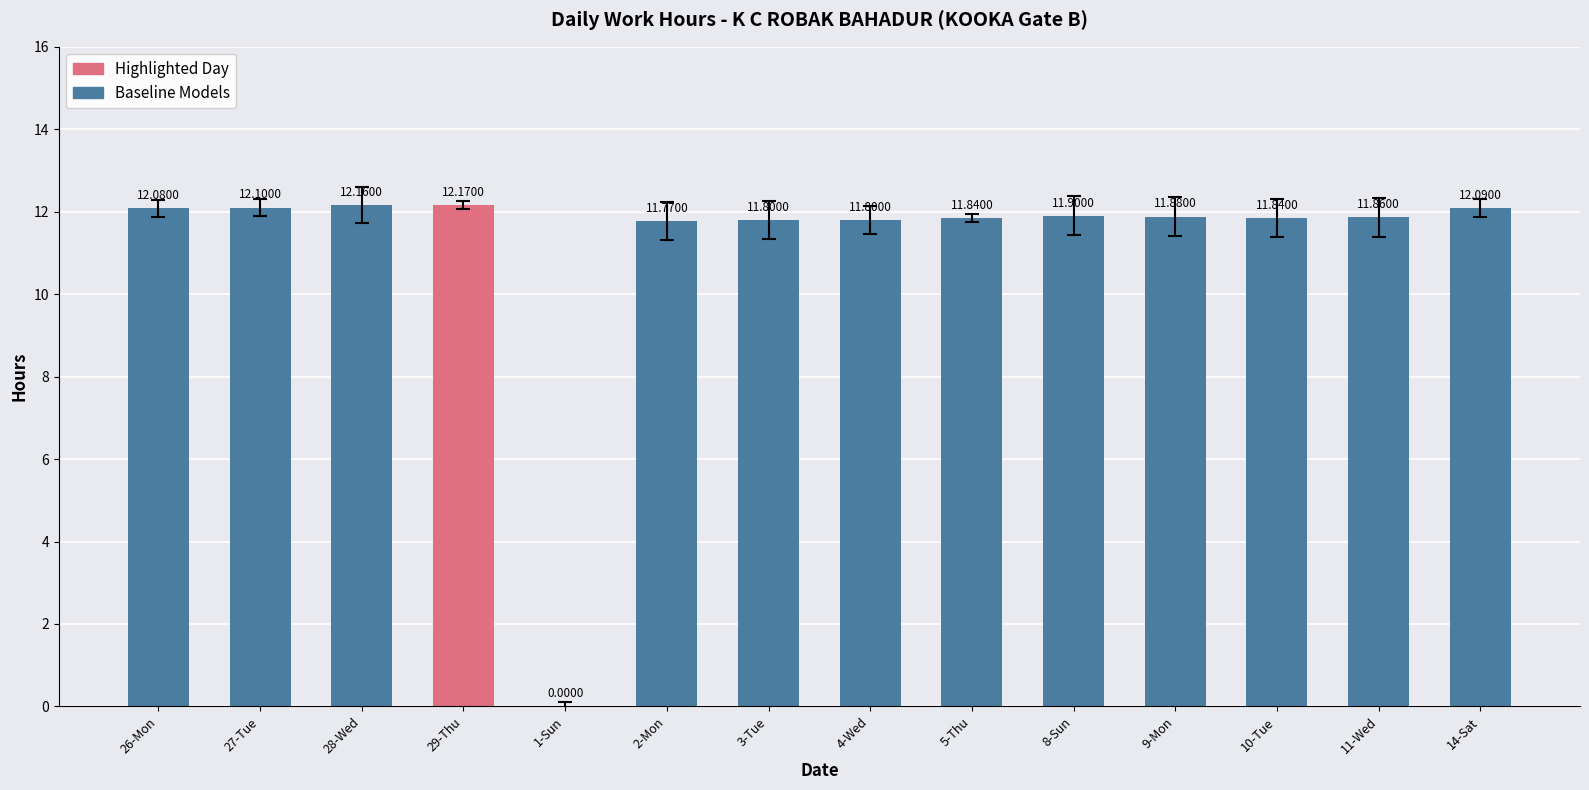

How many categories are shown in the chart?

14